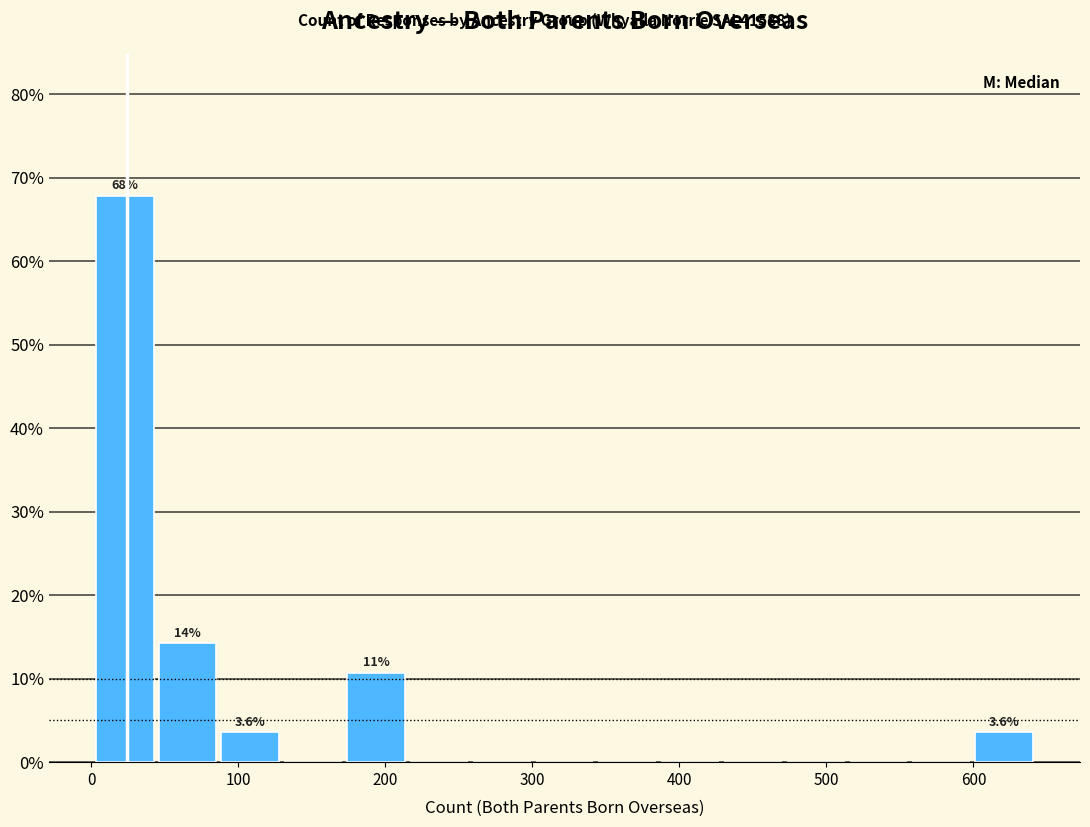

Which range on the x-axis has the tallest bar?

0 to 50